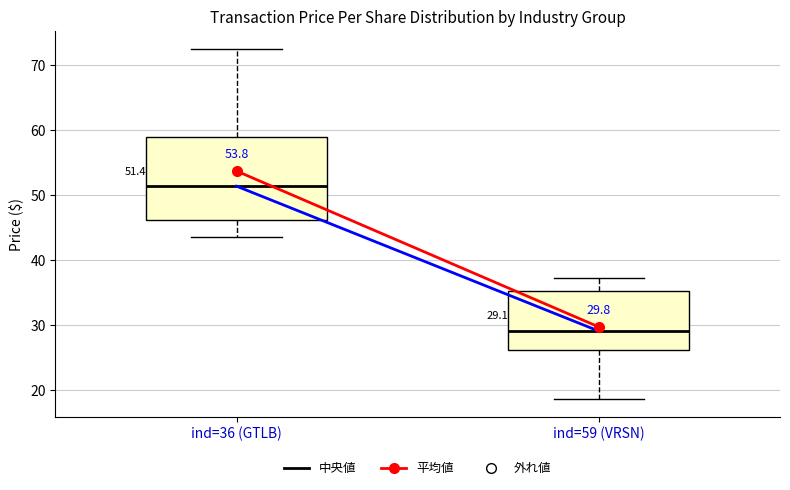

Comparing the boxes themselves (not the whiskers), which one is the tallest?

ind=36 (GTLB)